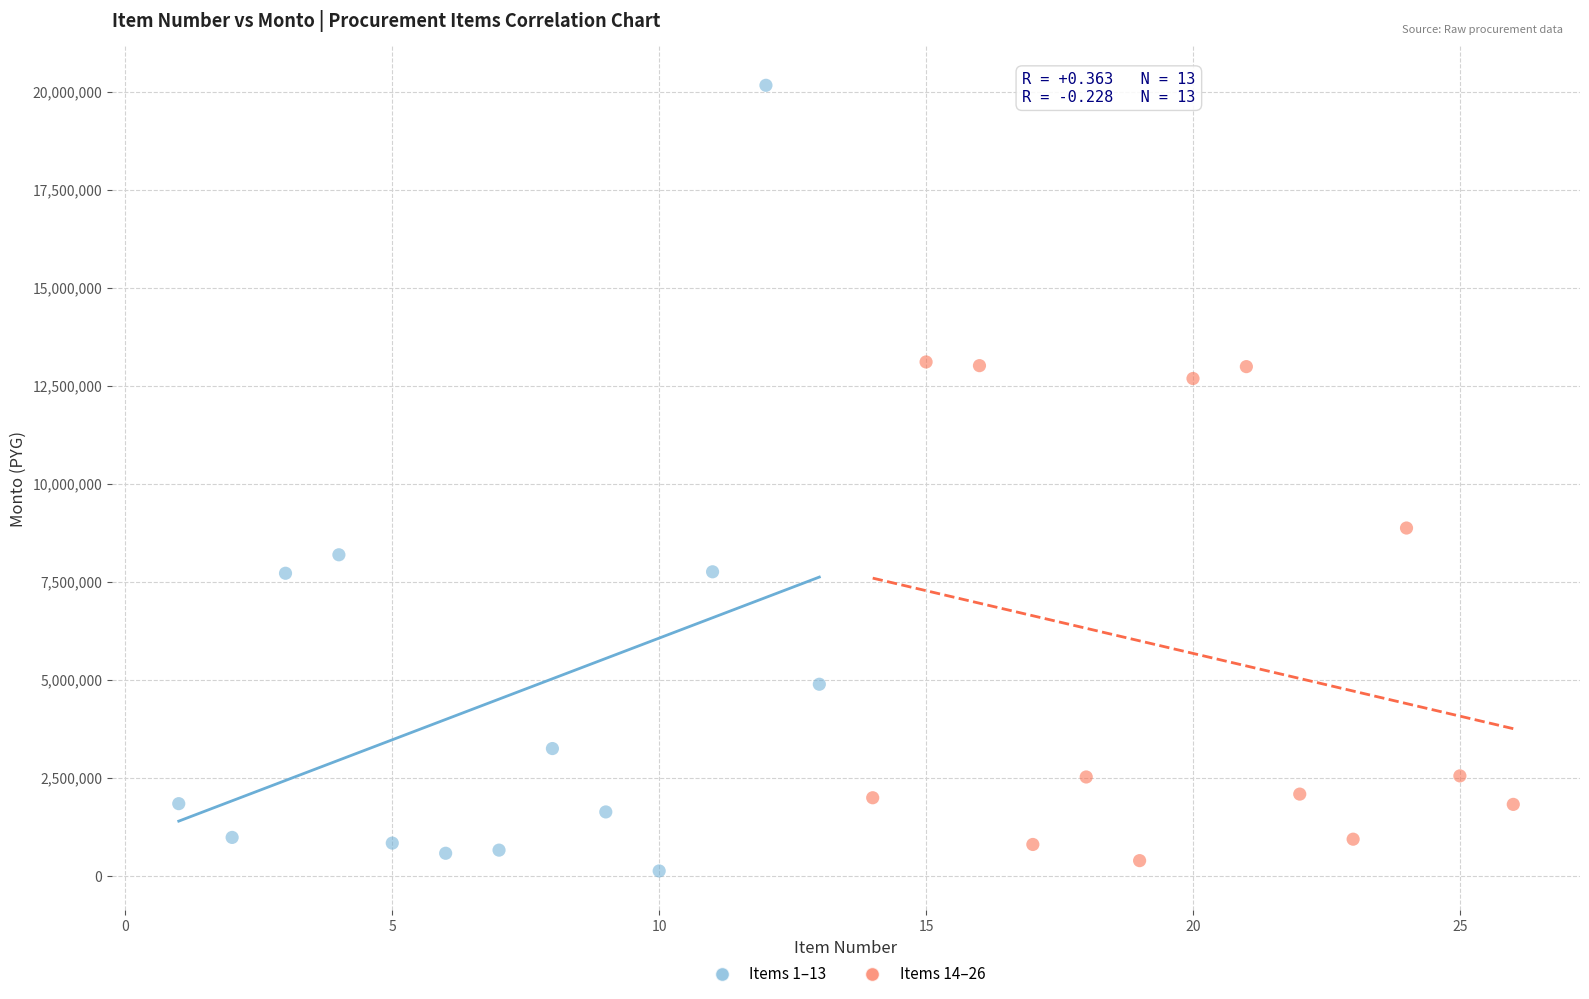

Which series reaches the maximum Y coordinate?

Items 1–13